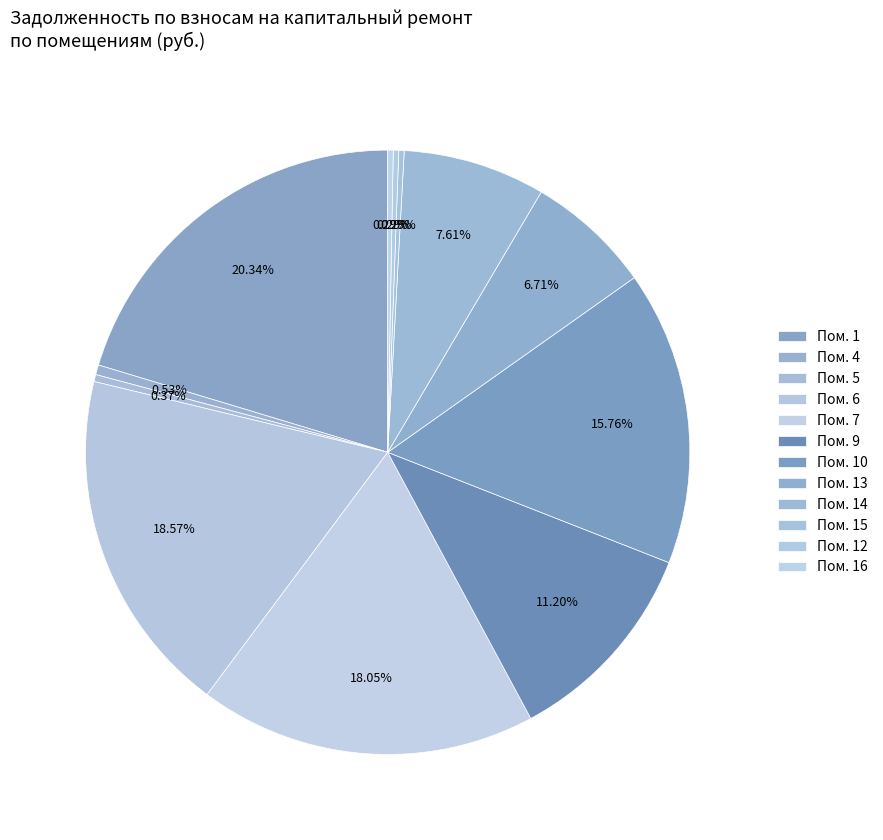

Which slice is the largest?

1